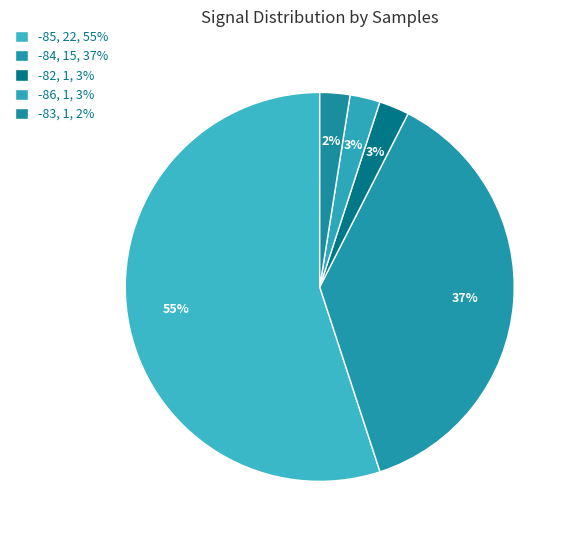

How many segments does this pie chart have?

5